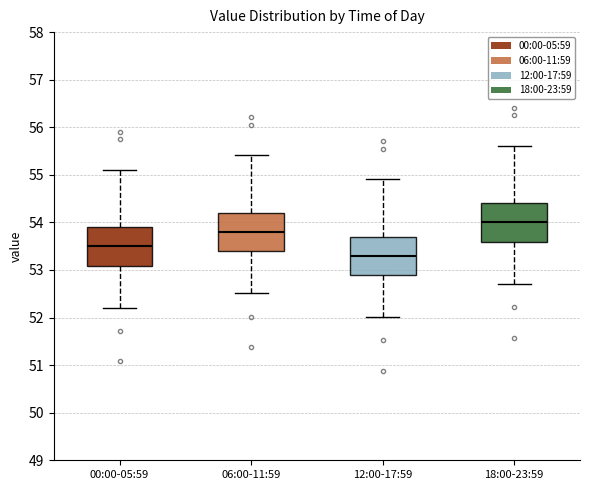

Reading left to right, read every box against the y-axis: the position of its median line, the range the box covers, and the ends of its whiskers. The values are not printed on the chart, so give them approximately, as read against the axis.

00:00-05:59: median 53.5, box 53.1 to 53.9, whiskers 52.2 to 55.1
06:00-11:59: median 53.8, box 53.4 to 54.2, whiskers 52.5 to 55.4
12:00-17:59: median 53.3, box 52.9 to 53.7, whiskers 52.0 to 54.9
18:00-23:59: median 54.0, box 53.6 to 54.4, whiskers 52.7 to 55.6